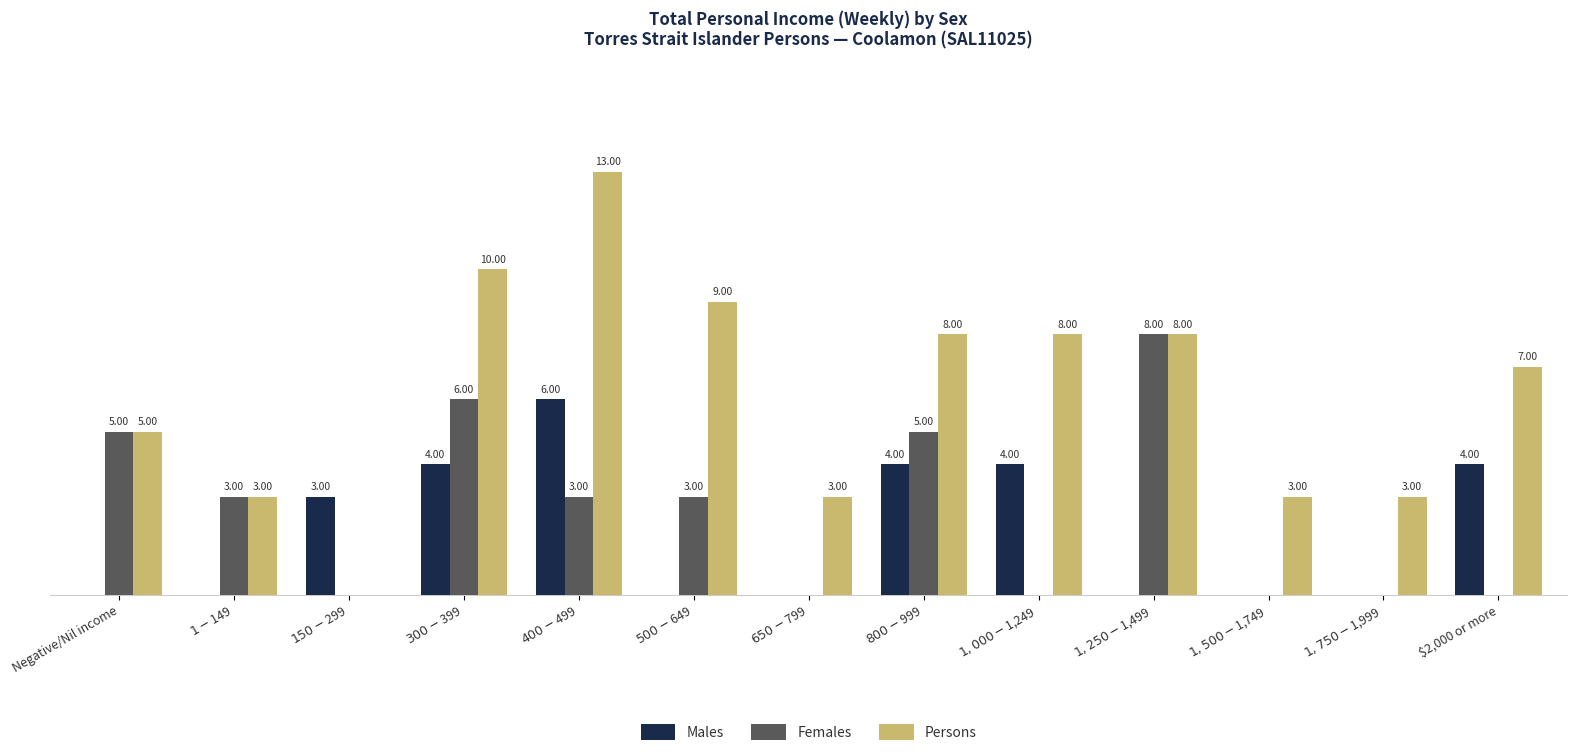

Which series has the largest total across all categories?

Persons